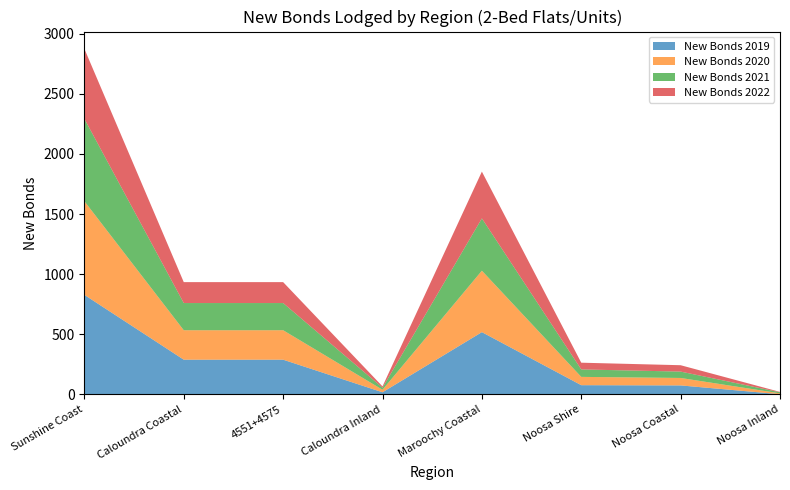

Reading left to right, extract all data points from this chart.

New Bonds 2019: 828	289	289	18	518	77	75	2
New Bonds 2020: 779	245	245	21	511	69	62	7
New Bonds 2021: 685	226	226	17	435	62	53	9
New Bonds 2022: 582	174	174	11	389	56	53	3